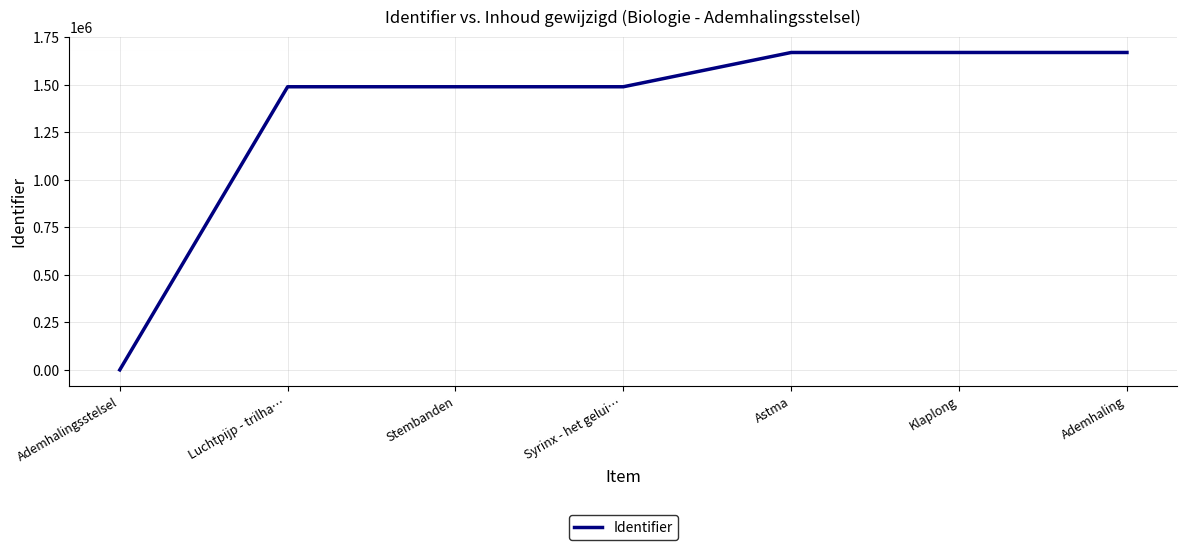

True or false: the data shows 1489327 at Stembanden.

True